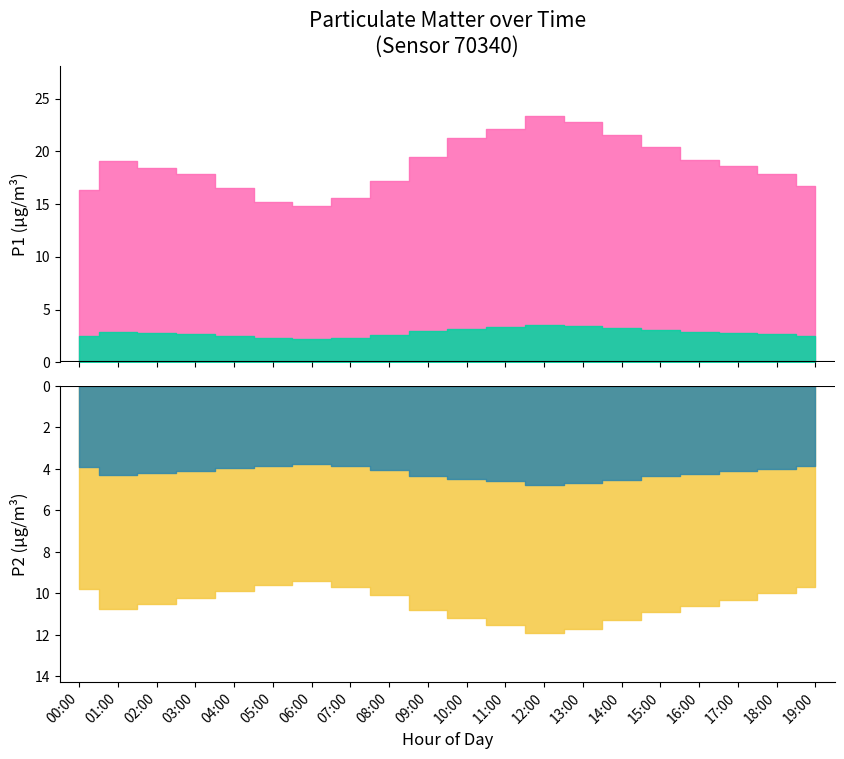

What is the label of the 11th point from the right?

09:00